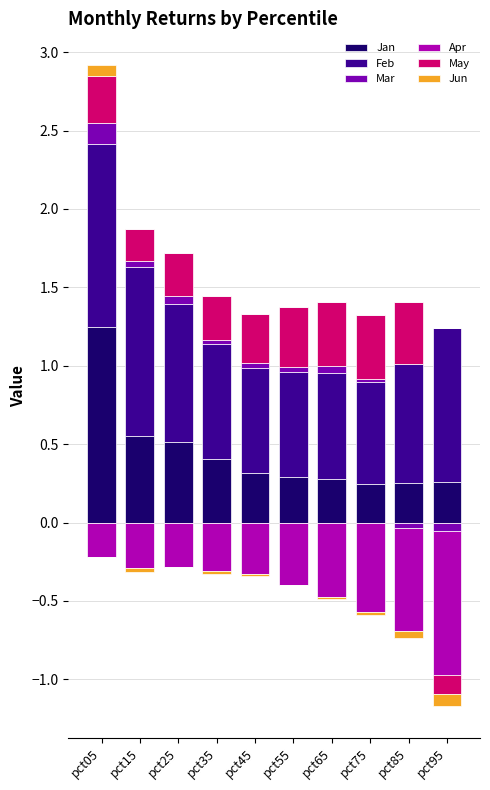

How many bars are there in total?

60